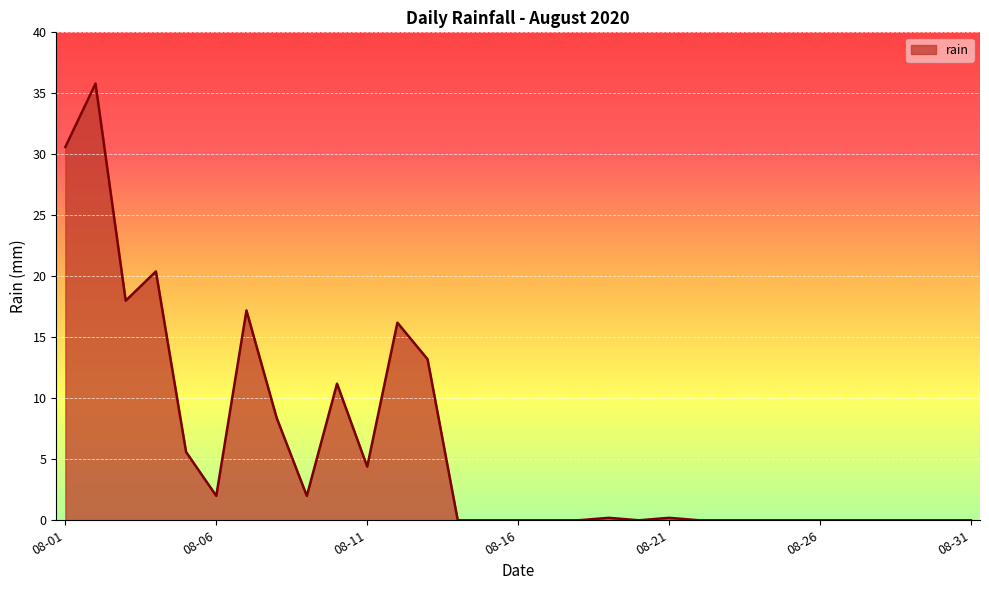

What is the maximum value shown in the chart?

35.8